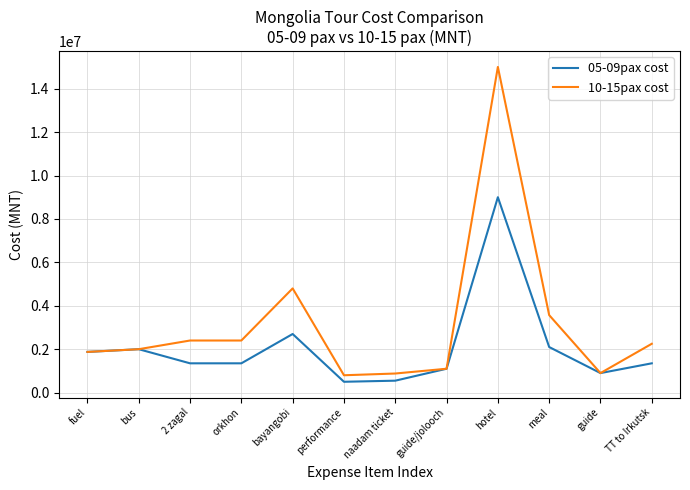

How many series are shown in this chart?

2